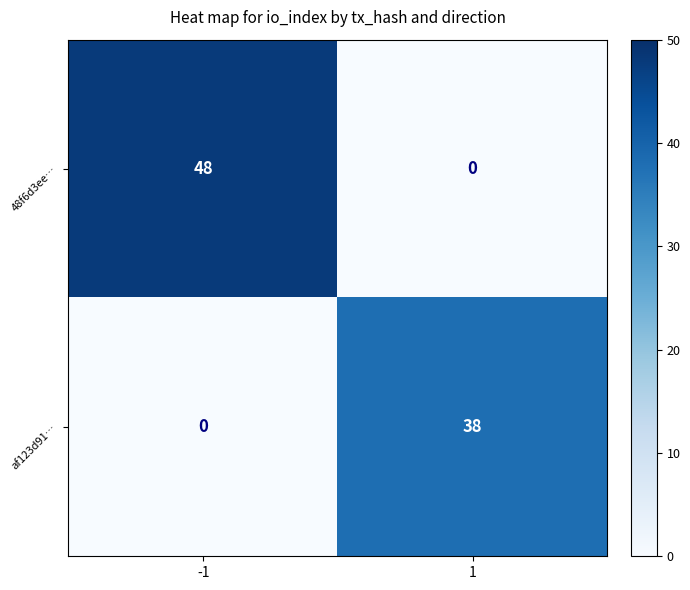

Is it true that 48f6d3ee… equals 0 at 1?

True